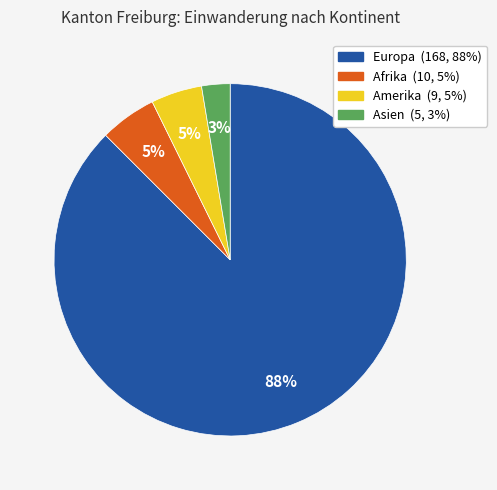

Is the sum of Amerika and Europa greater than half?

Yes